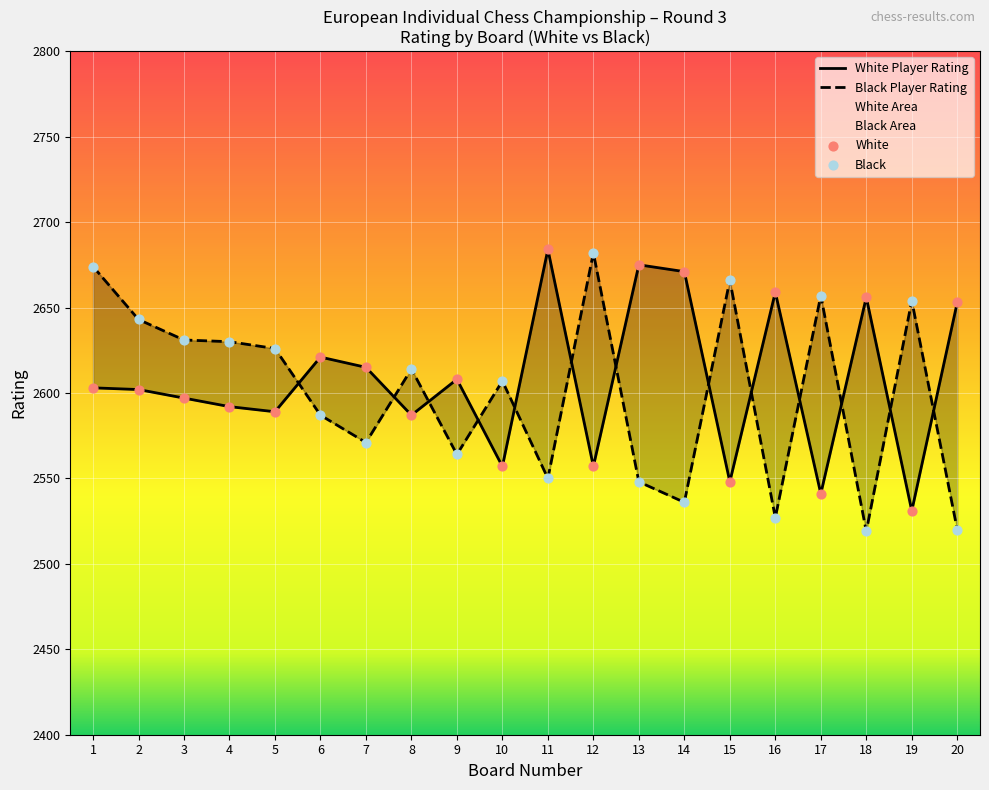

At which category is the sum across all series the highest?

1